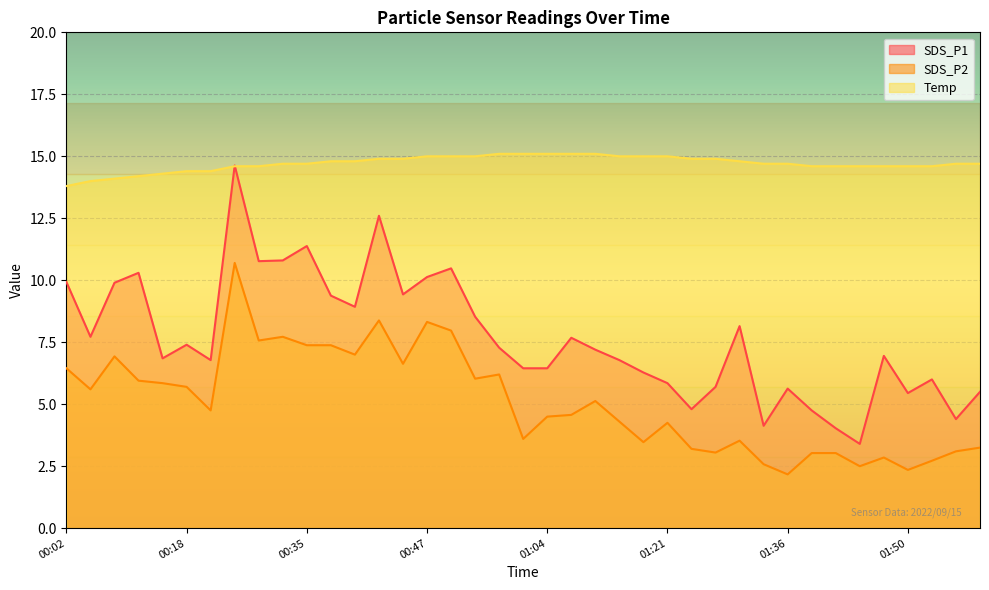

How many data points in Temp are less than 14?

1